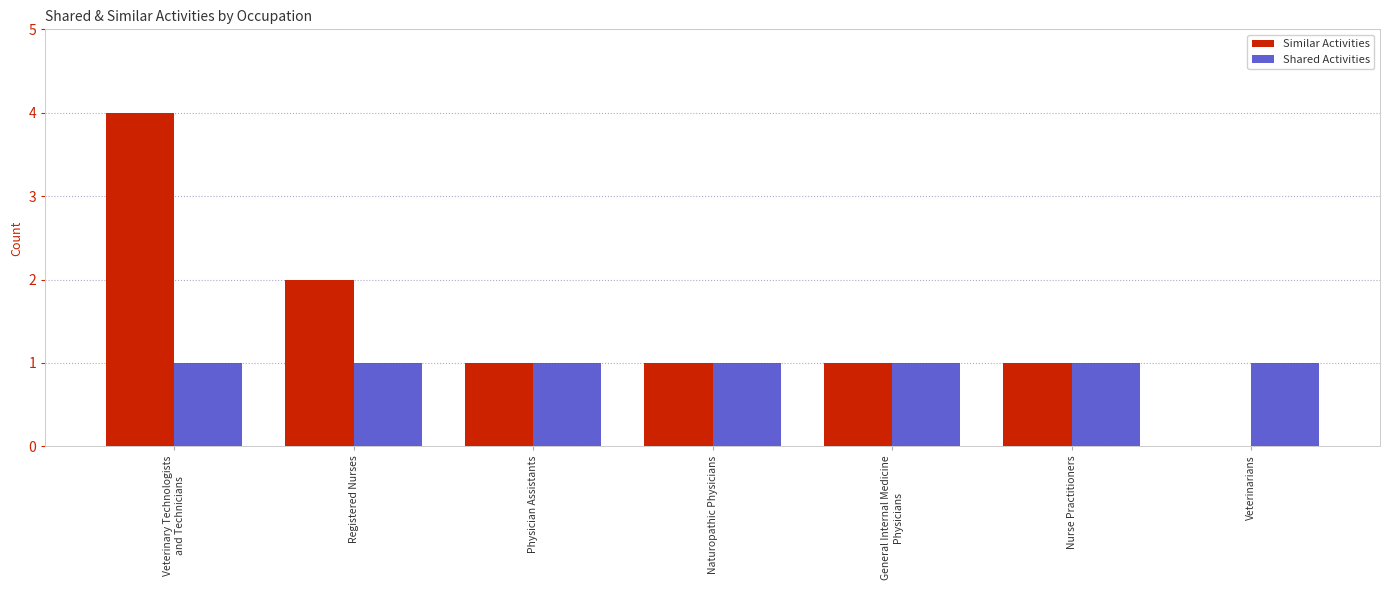

How many positive values does the Similar Activities series have?

6